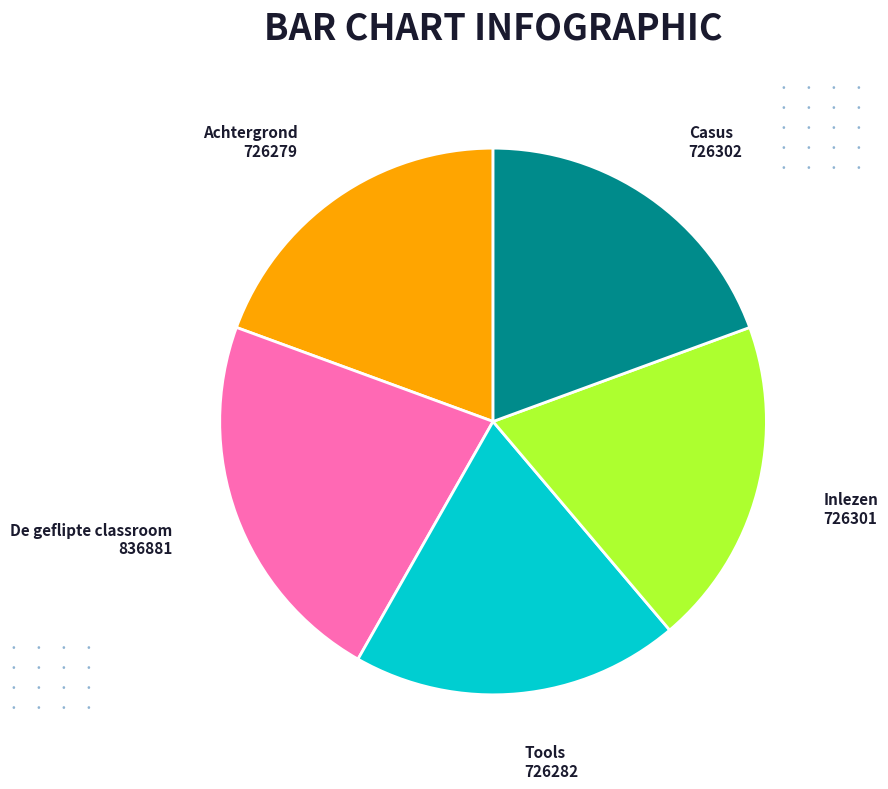

What is the largest slice in the pie chart?

De geflipte classroom